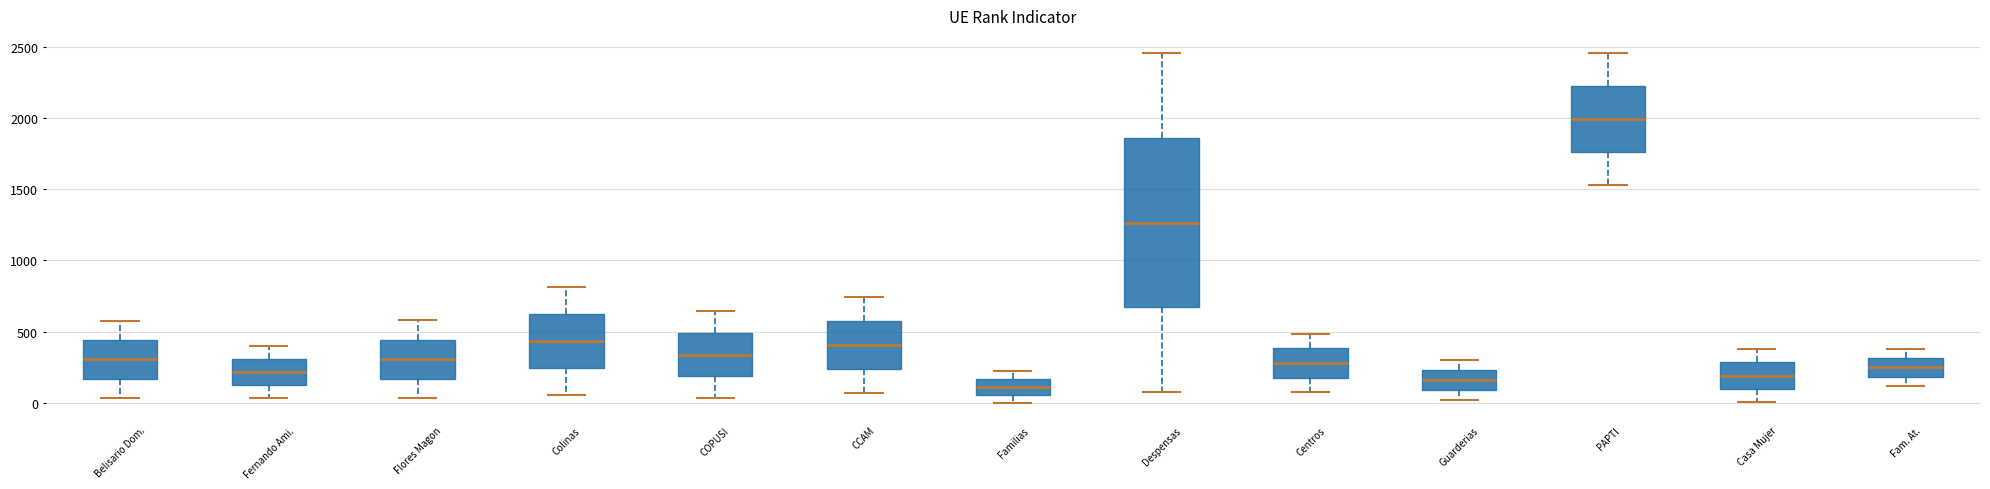

Which box has the highest median line?

PAPTI